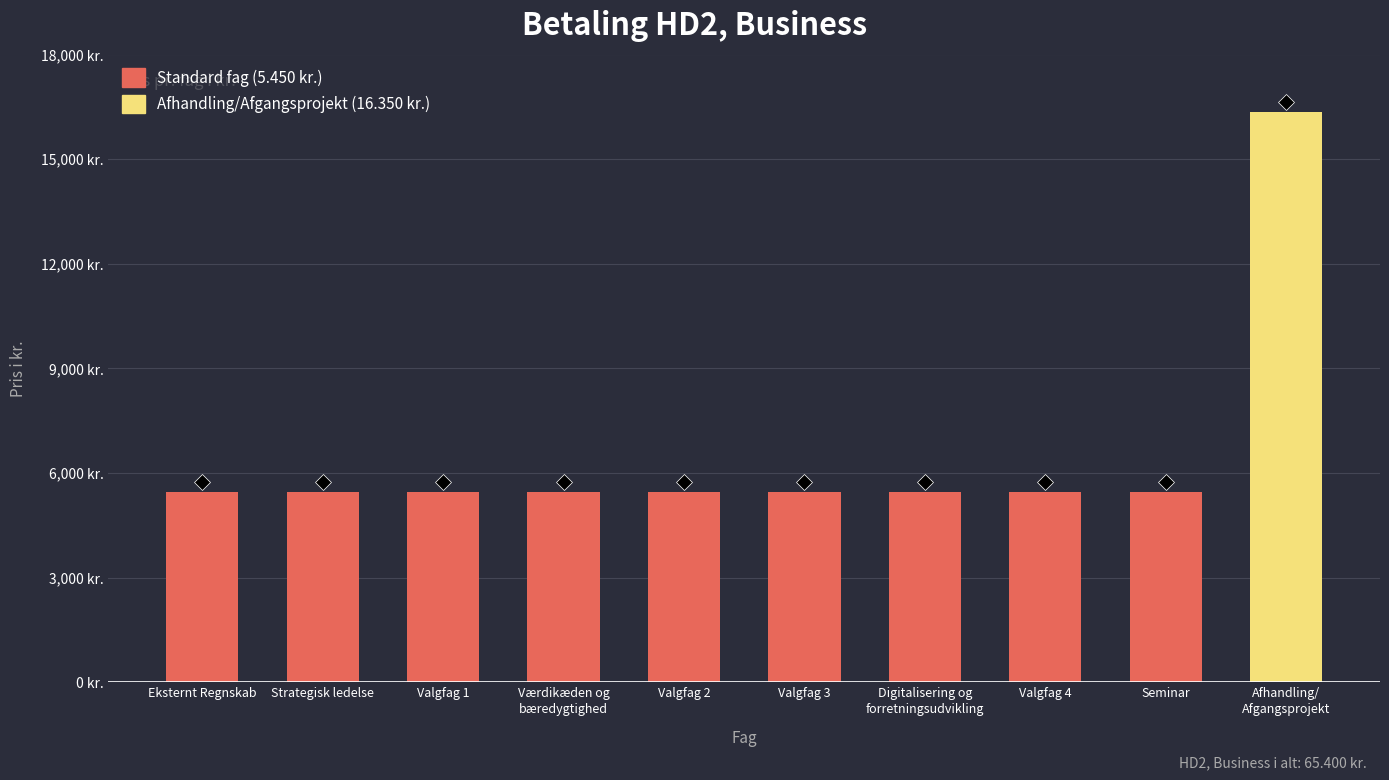

What are all the series names shown in the legend?

Standard fag (5.450 kr.), Afhandling/Afgangsprojekt (16.350 kr.)